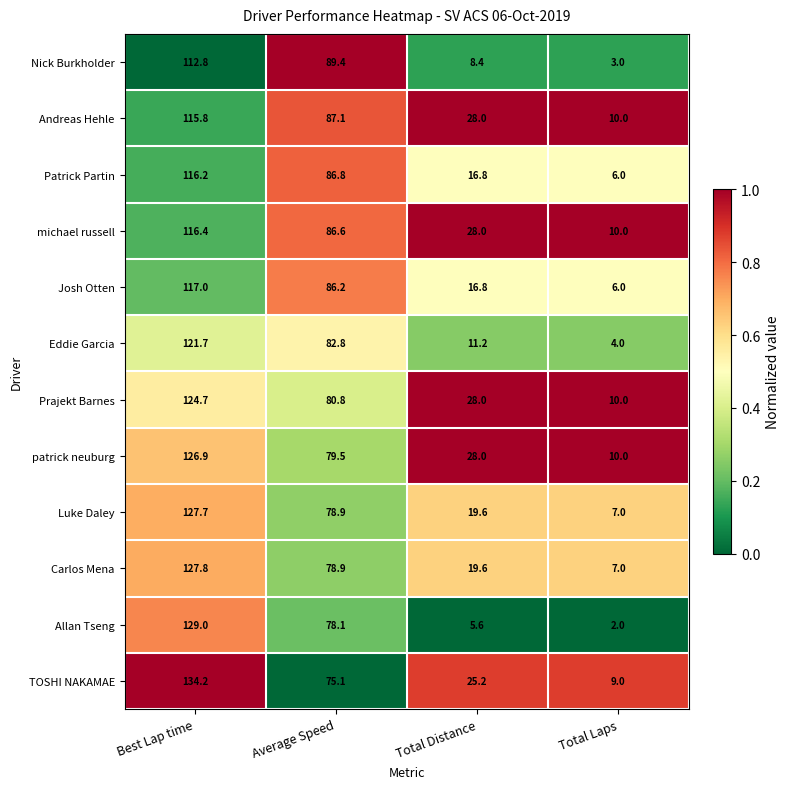

What is the sum of the TOSHI NAKAMAE values at Total Distance and Average Speed?

100.3